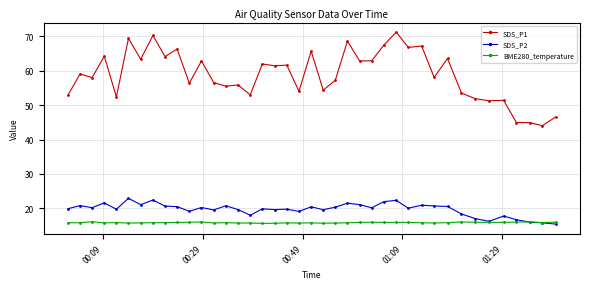

Which series has the largest total across all categories?

SDS_P1